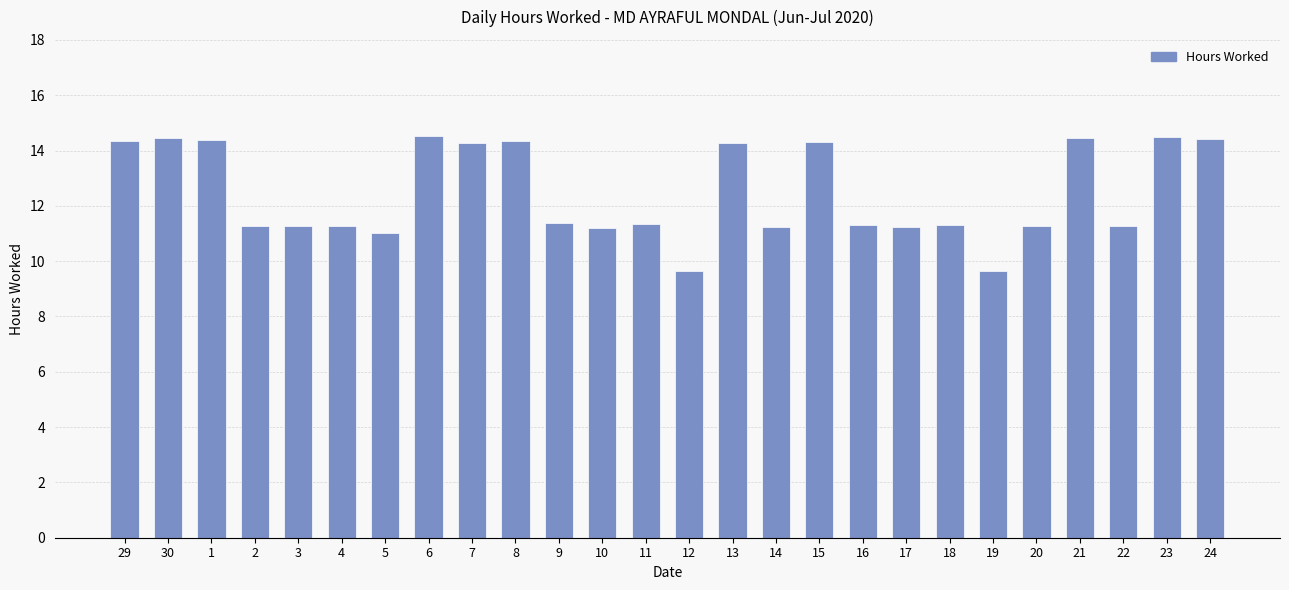

At which label does the data first exceed 11?

29